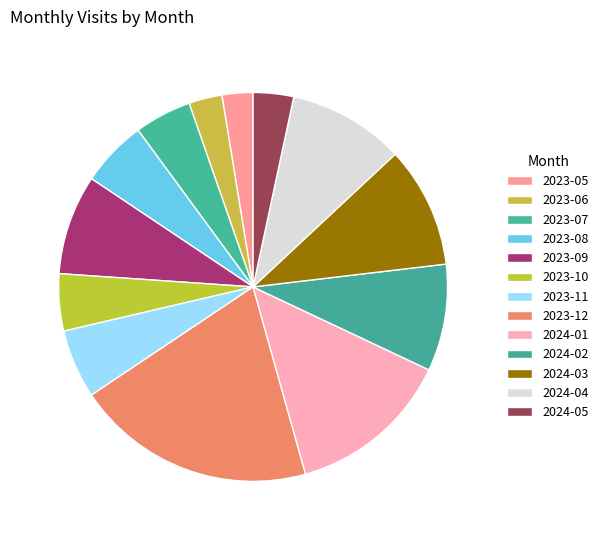

Count the number of slices in the pie.

13